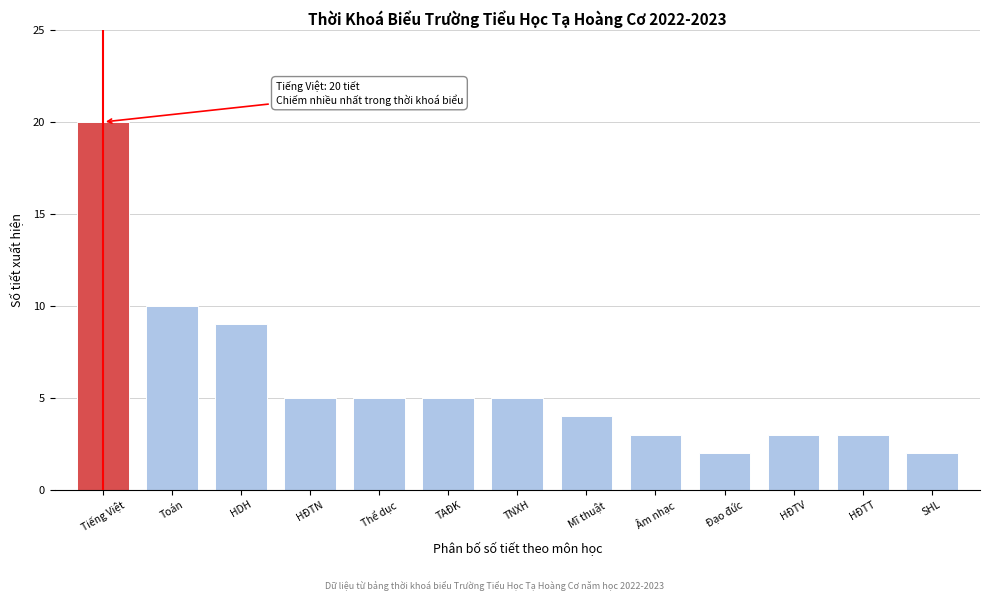

Reading left to right, extract all data points from this chart.

20	10	9	5	5	5	5	4	3	2	3	3	2